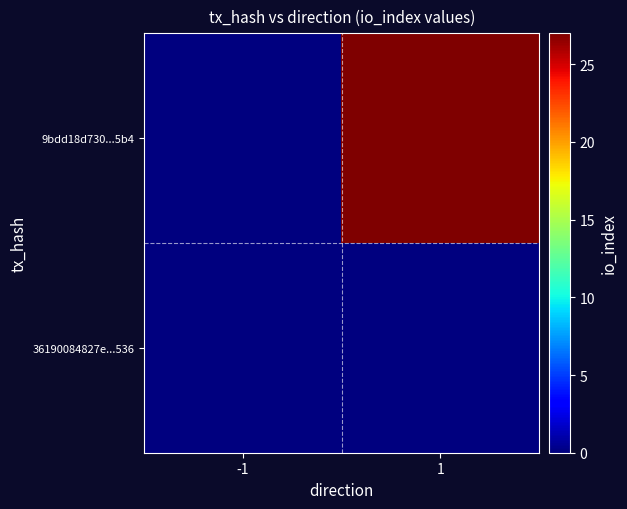

Rank the series by their average value, from highest to lowest.

9bdd18d730...5b4, 36190084827e...536